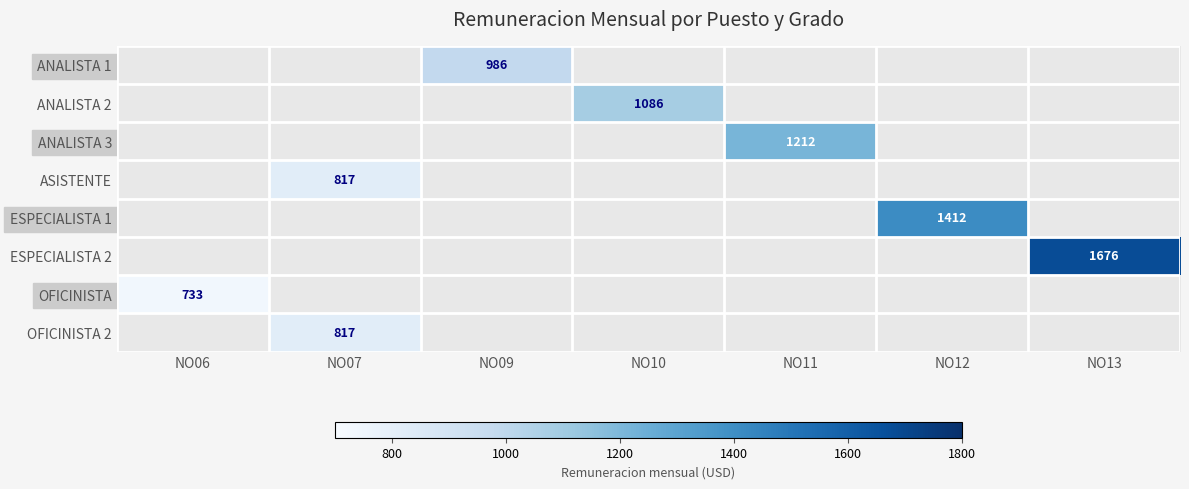

How many distinct data groups are displayed?

8